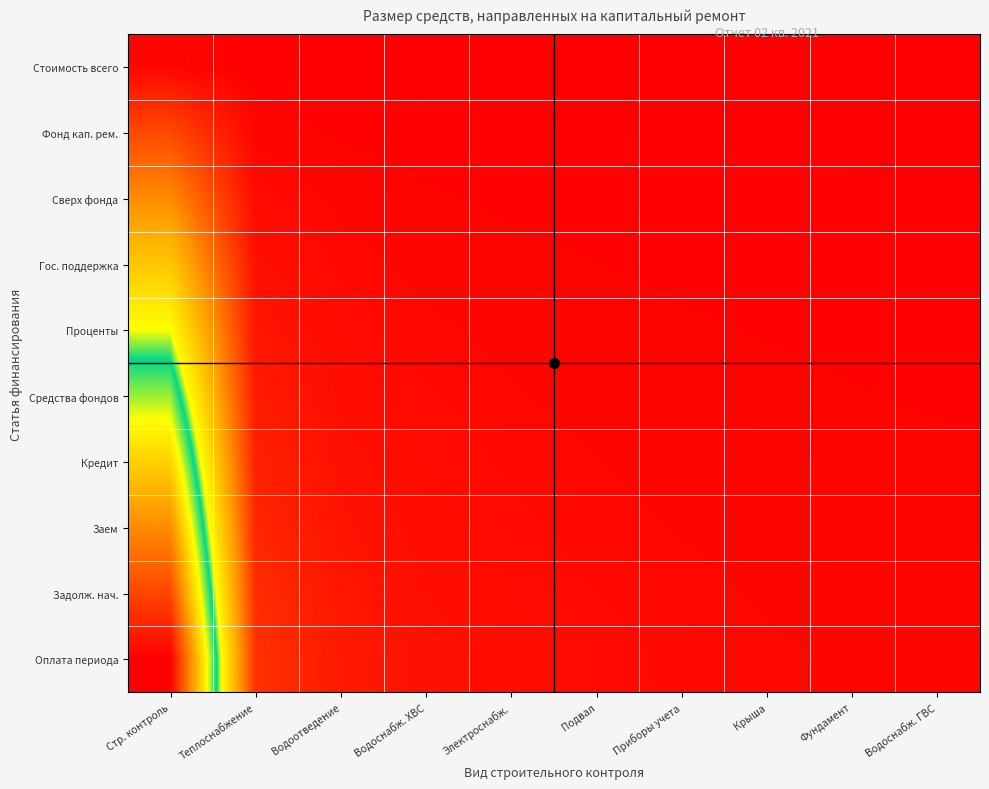

Rank the series by their maximum value, from highest to lowest.

Оплата периода, Задолж. нач., Заем, Кредит, Средства фондов, Проценты, Гос. поддержка, Сверх фонда, Фонд кап. рем., Стоимость всего